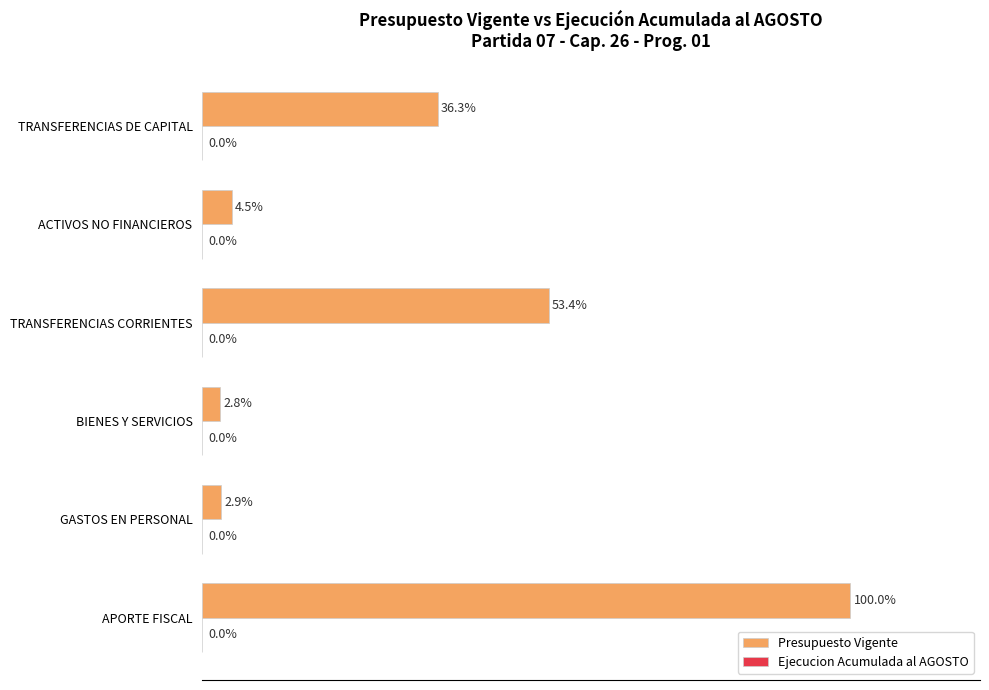

Which has a higher value, GASTOS EN PERSONAL or TRANSFERENCIAS CORRIENTES?

TRANSFERENCIAS CORRIENTES